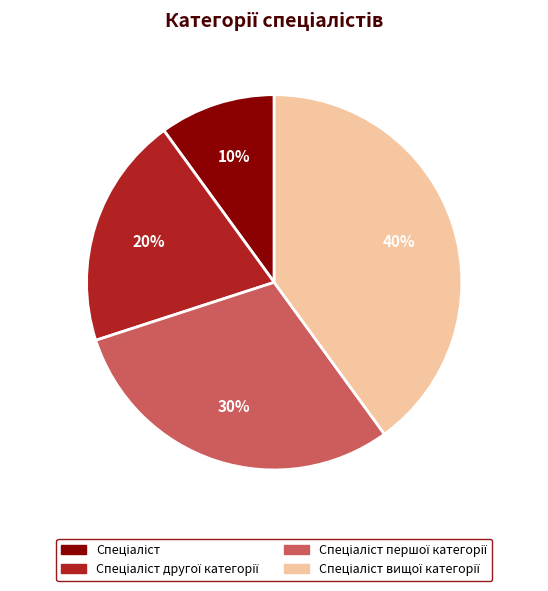

Count the number of slices in the pie.

4